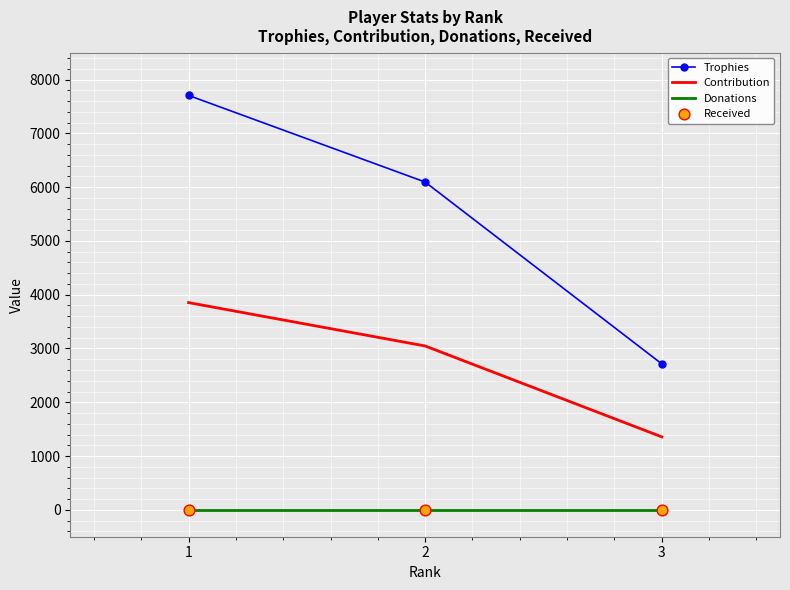

At which category is the sum across all series the highest?

1